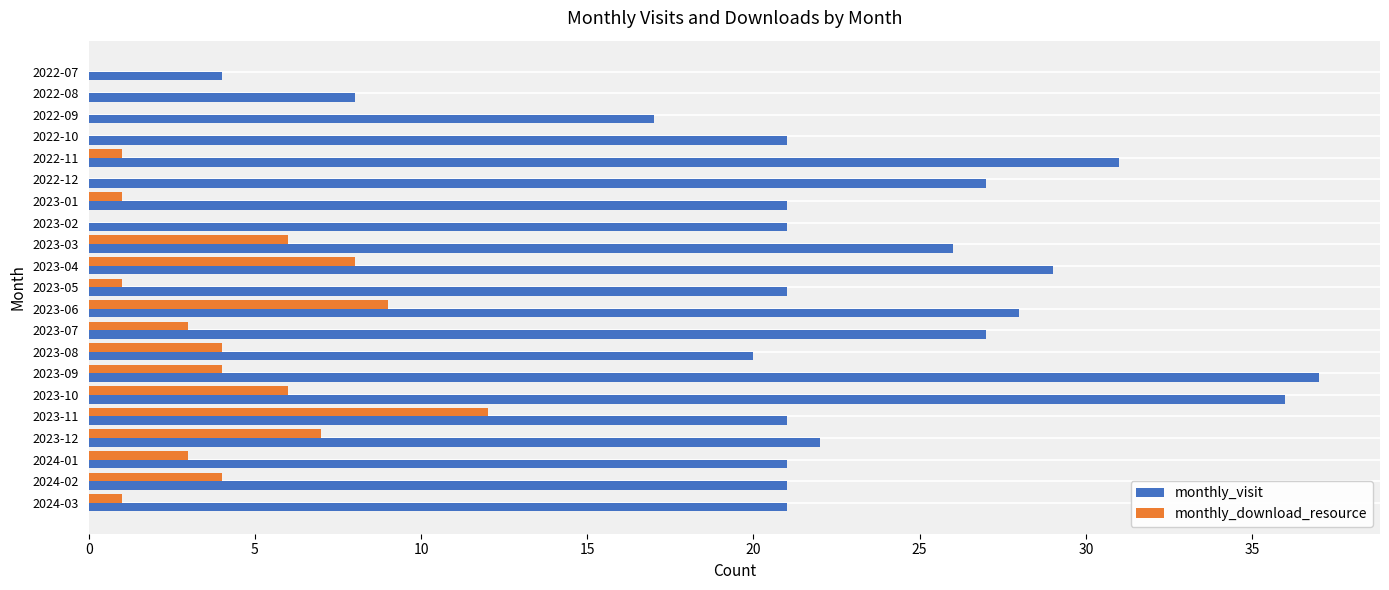

At which category is the sum across all series the highest?

2023-10